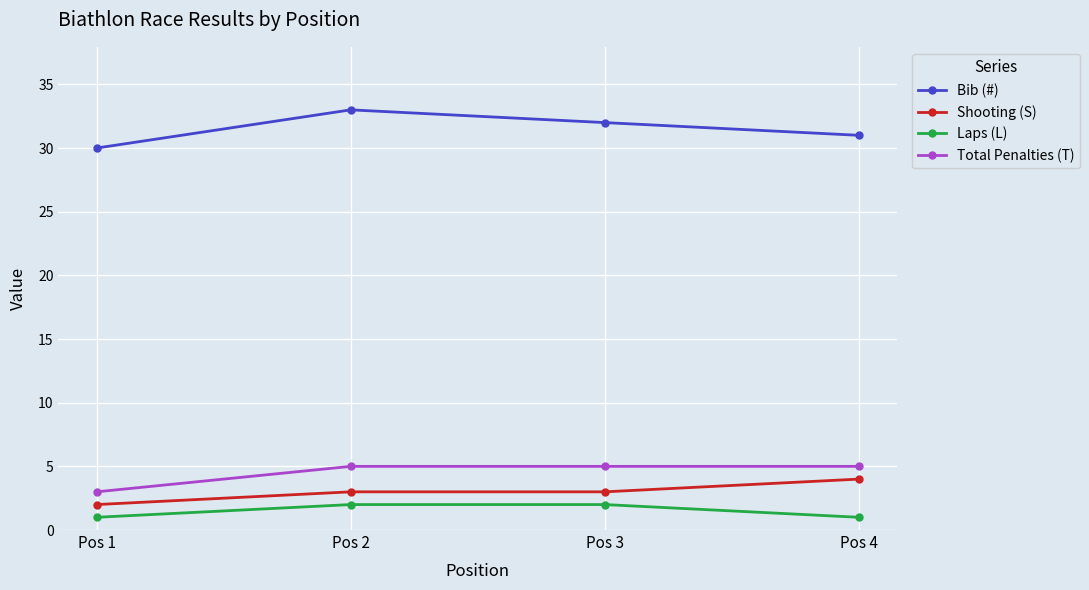

Count the Bib (#) values in the range 31 to 33.

3